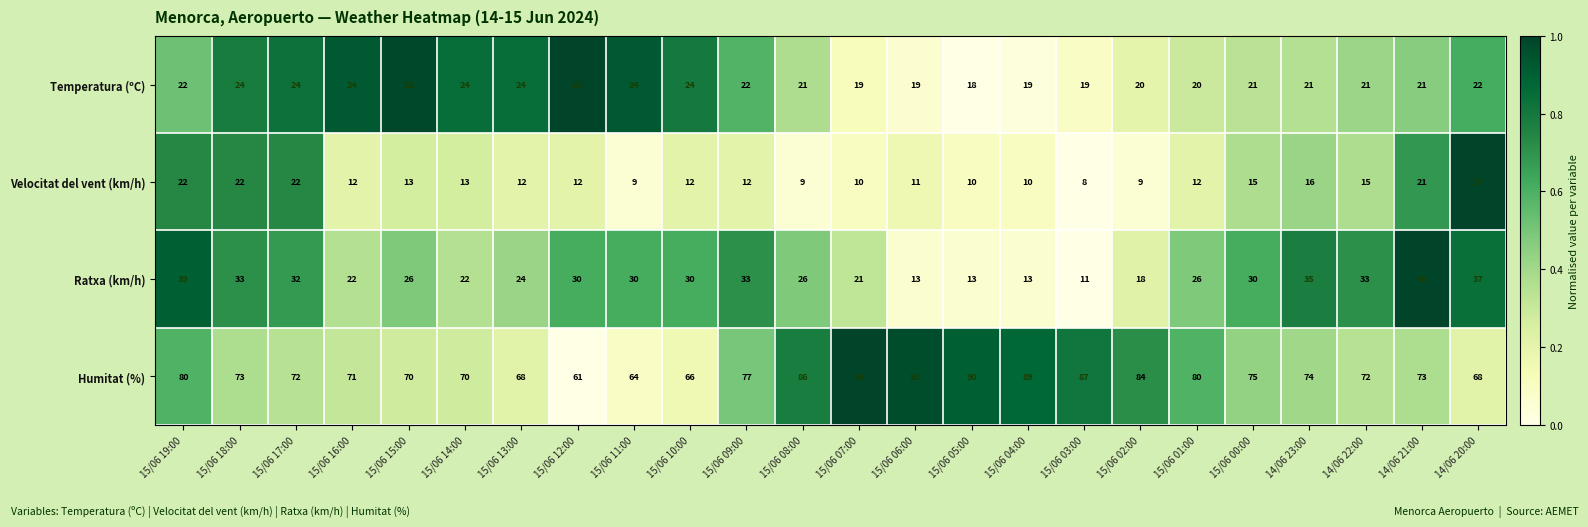

Is the value of Velocitat del vent (km/h) at 15/06 03:00 greater than the value of Humitat (%) at 14/06 21:00?

No